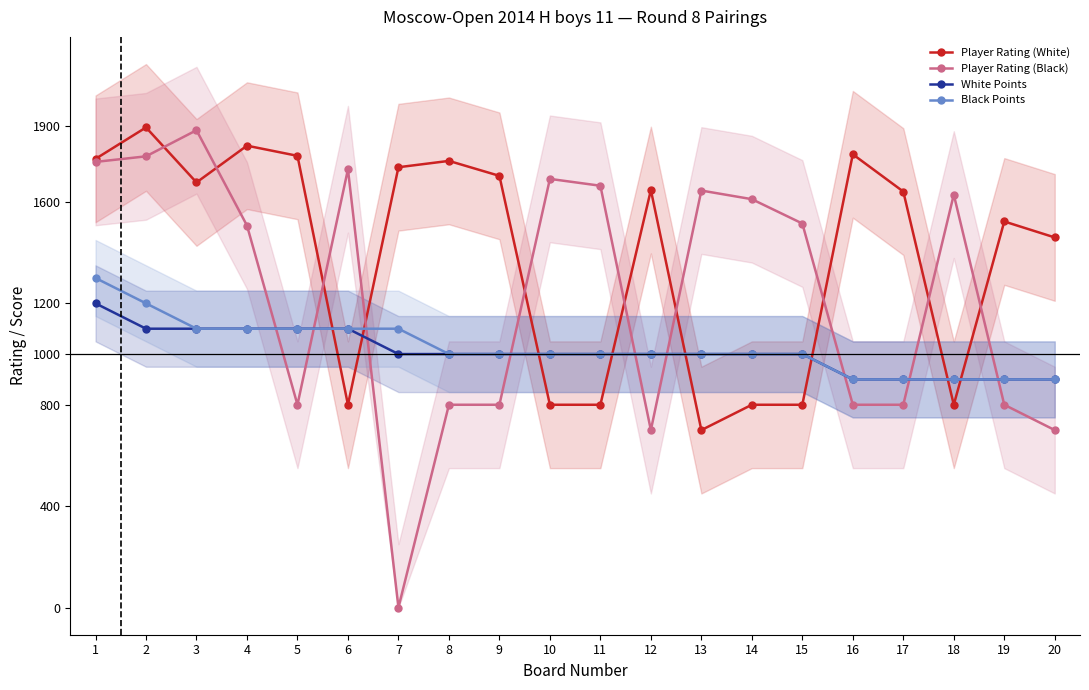

What is the sum of the Player Rating (White) values at 4 and 16?

3610